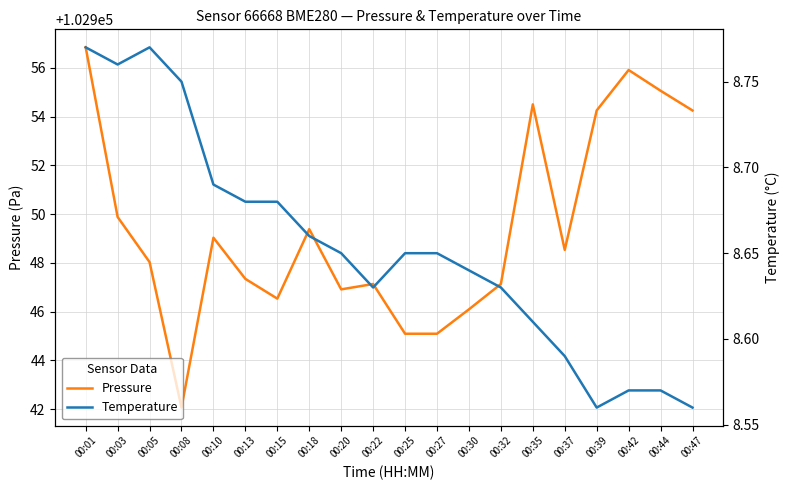

What are all the series names shown in the legend?

Pressure, Temperature